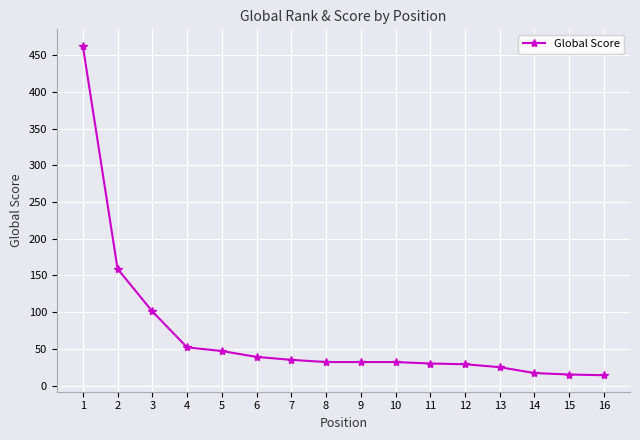

How many data points are less than 32?

6